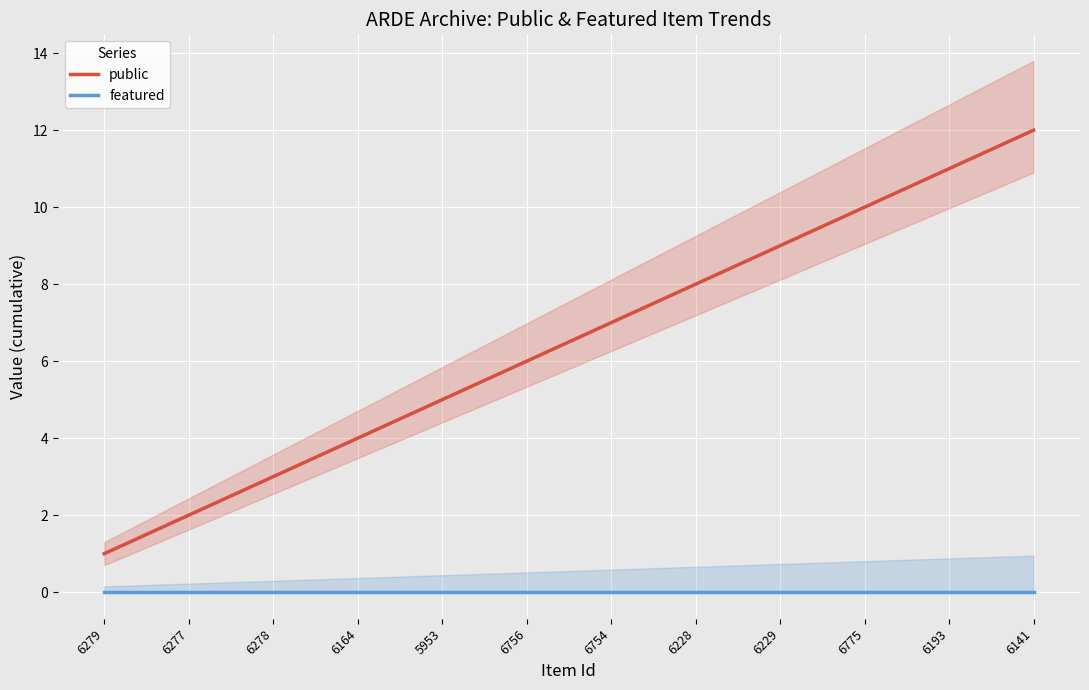

At which label is public closest to 6?

6756